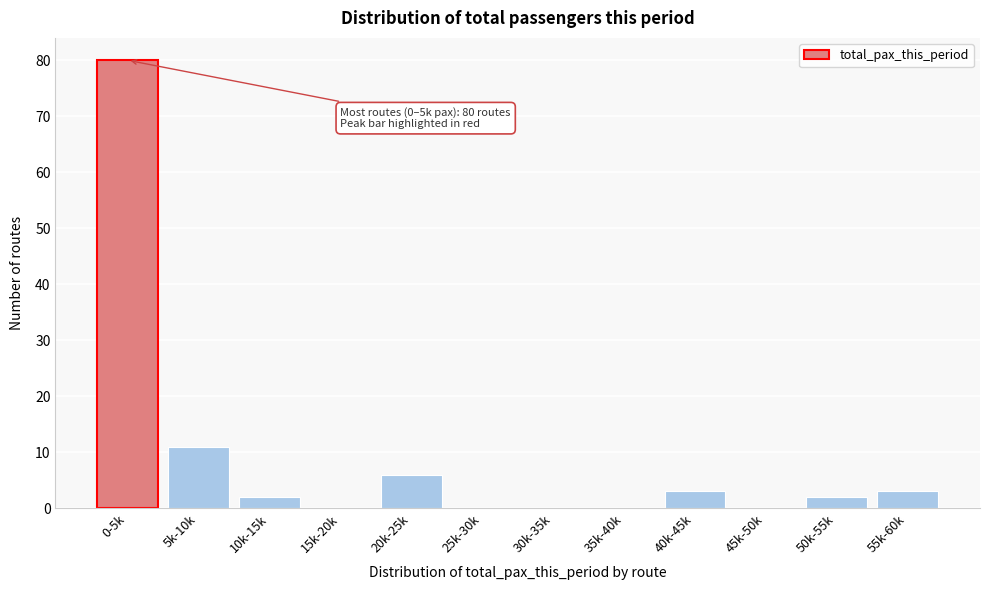

Reading left to right, extract all data points from this chart.

0-5k=80	5k-10k=11	10k-15k=2	15k-20k=0	20k-25k=6	25k-30k=0	30k-35k=0	35k-40k=0	40k-45k=3	45k-50k=0	50k-55k=2	55k-60k=3